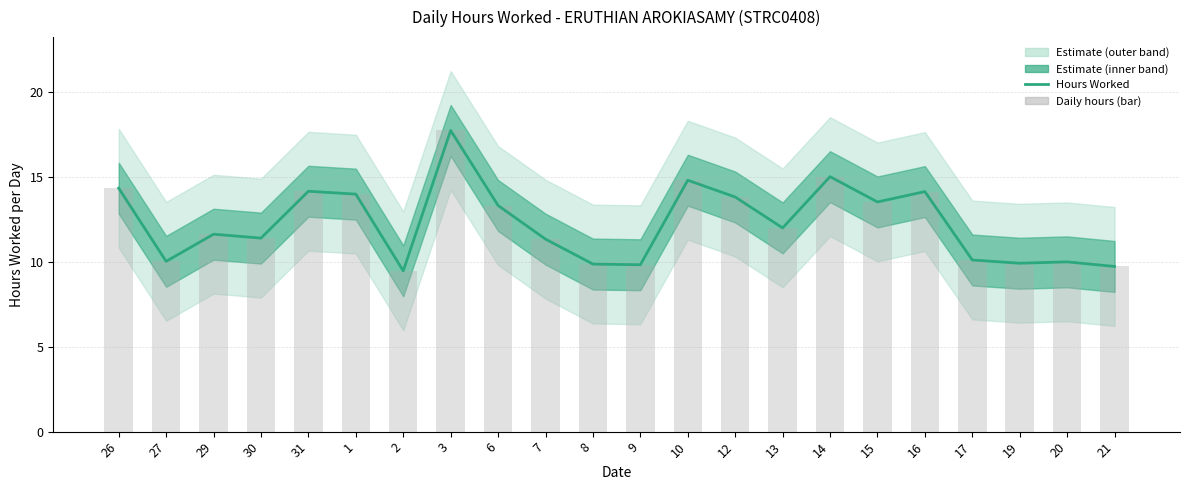

Does the chart contain stacked bars?

No